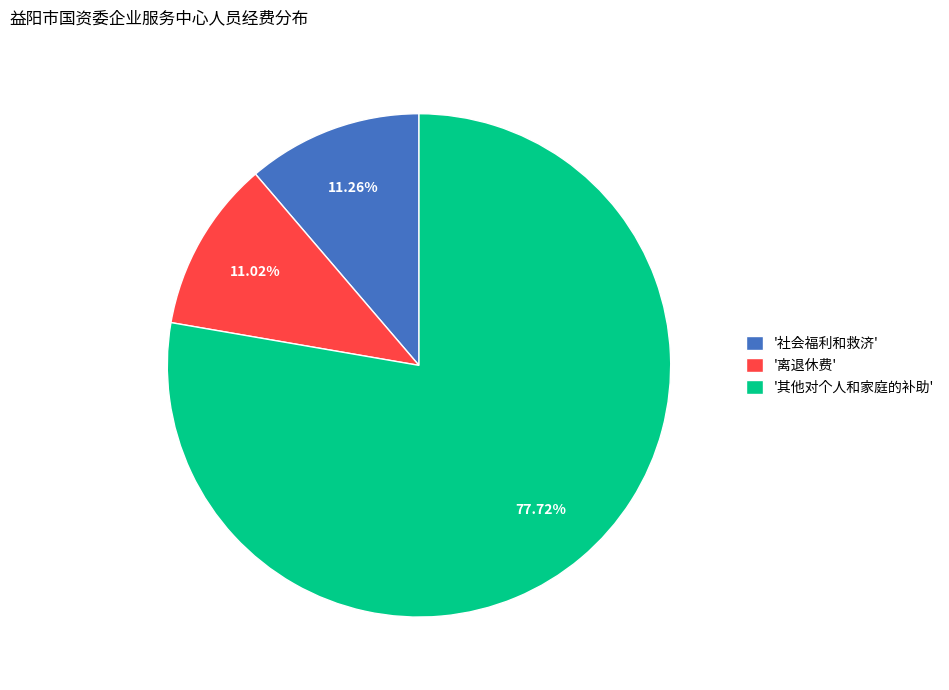

What is the largest slice in the pie chart?

'其他对个人和家庭的补助'